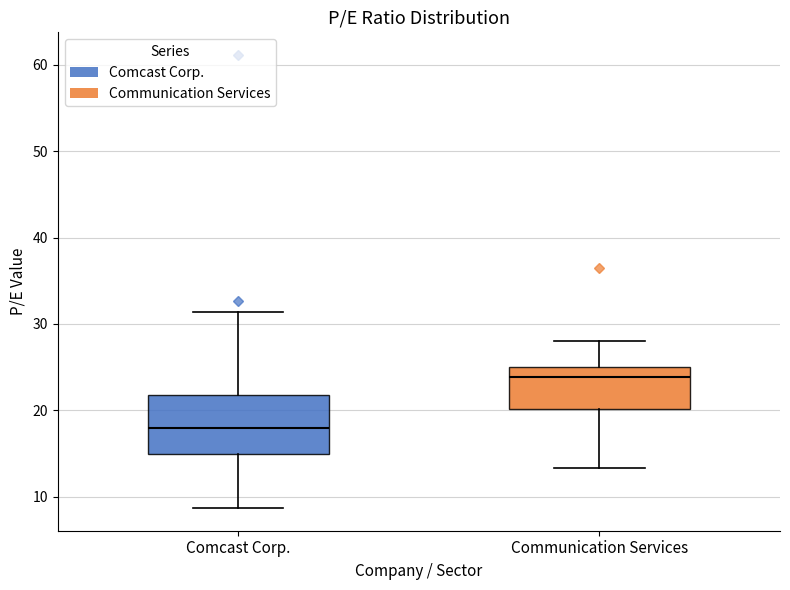

Which box is the tallest, from its lower edge to its upper edge?

Comcast Corp.